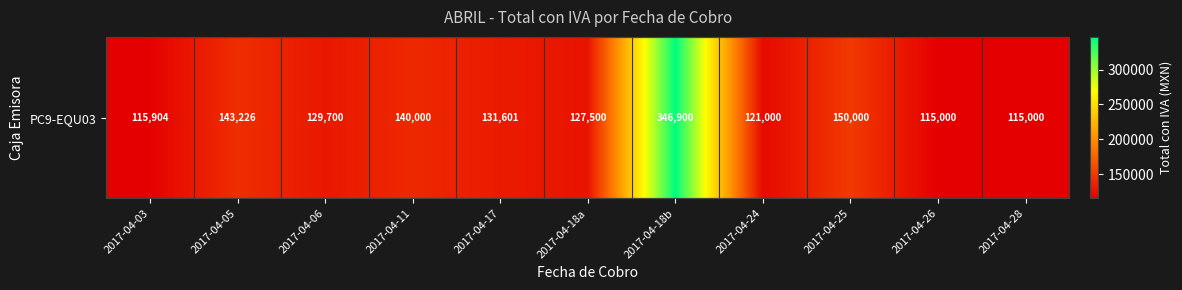

Rank the categories by value from lowest to highest.

2017-04-26, 2017-04-28, 2017-04-03, 2017-04-24, 2017-04-18a, 2017-04-06, 2017-04-17, 2017-04-11, 2017-04-05, 2017-04-25, 2017-04-18b